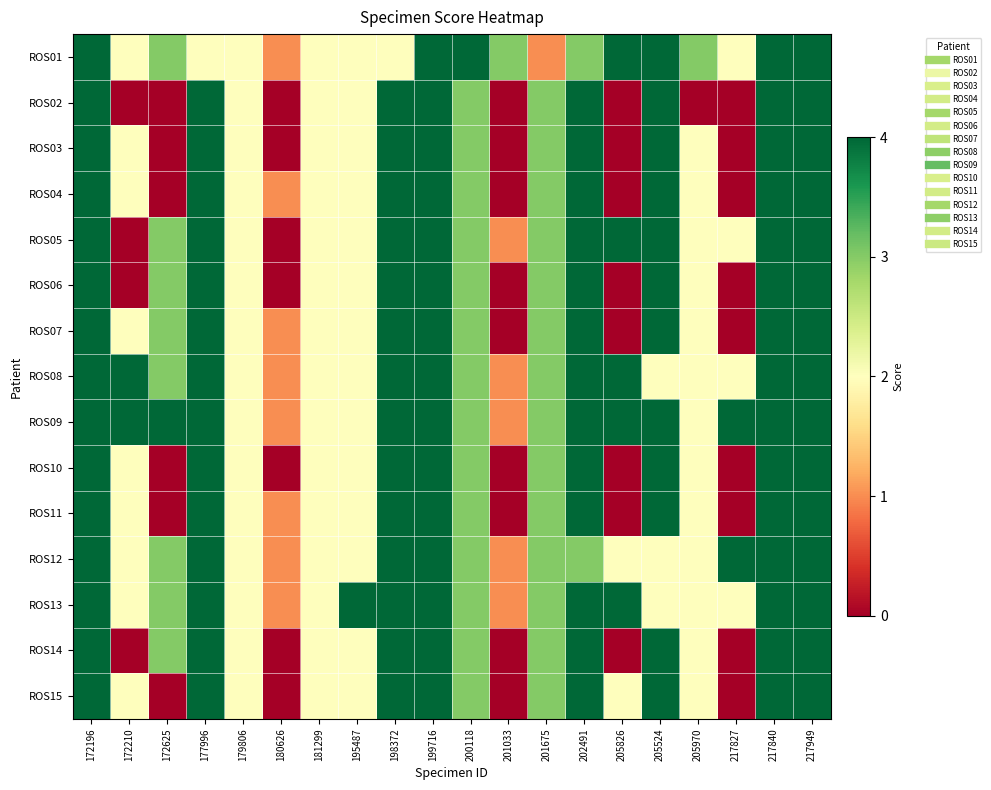

Which series has the largest total across all categories?

ROS09